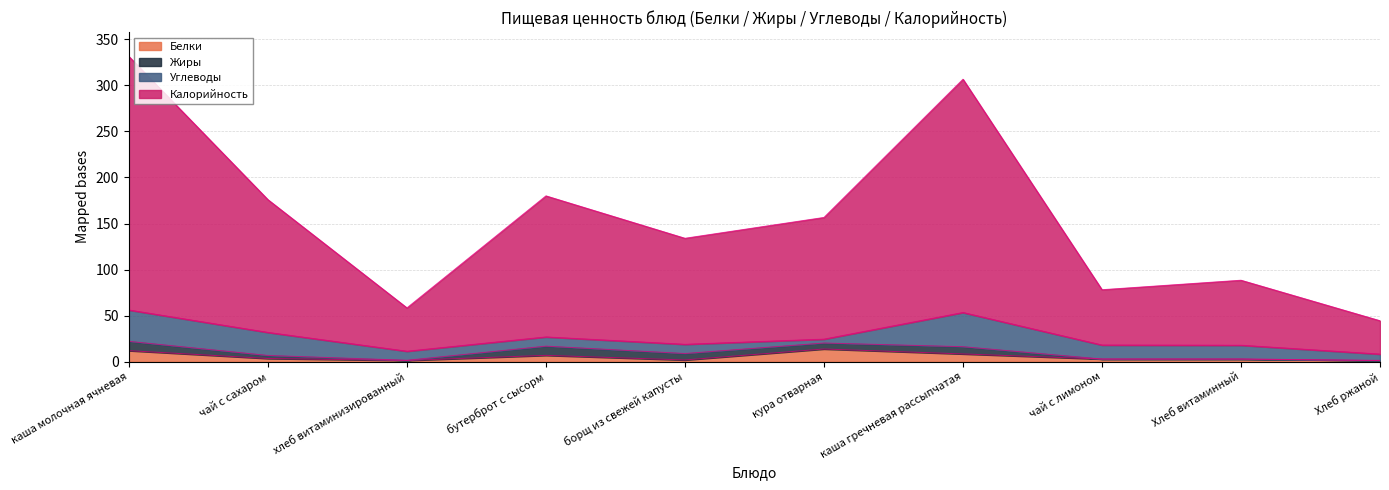

What is the label of the 2nd point from the right?

Хлеб витаминный